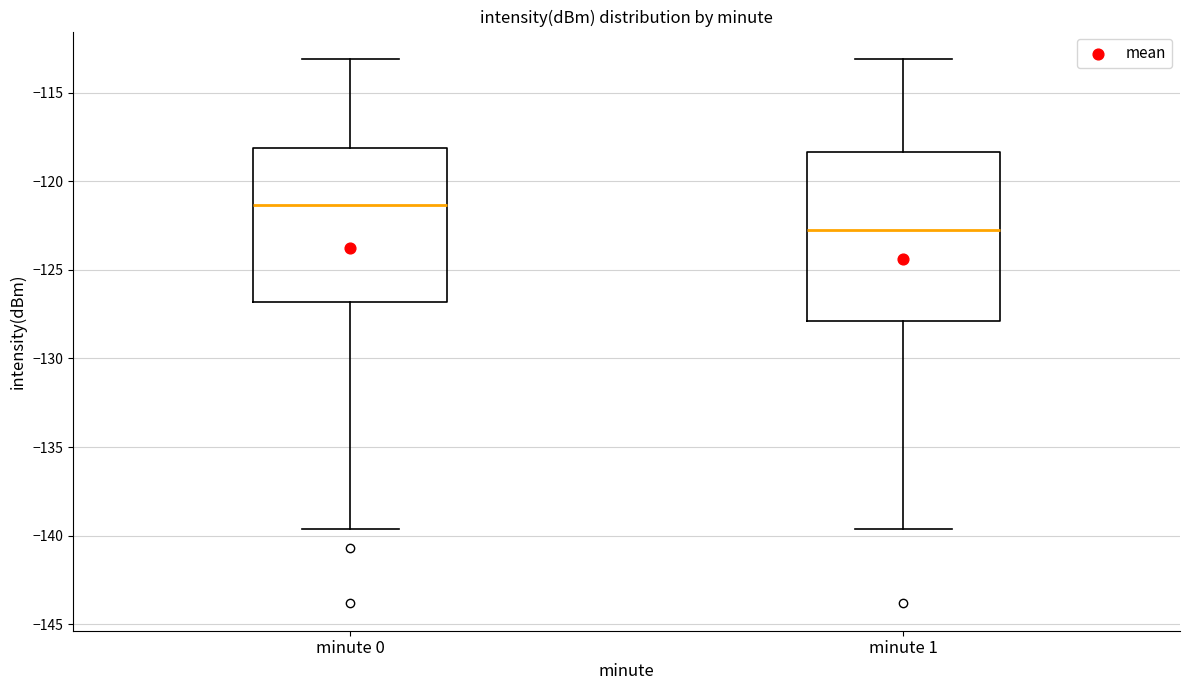

Comparing the boxes themselves (not the whiskers), which one is the tallest?

minute 1